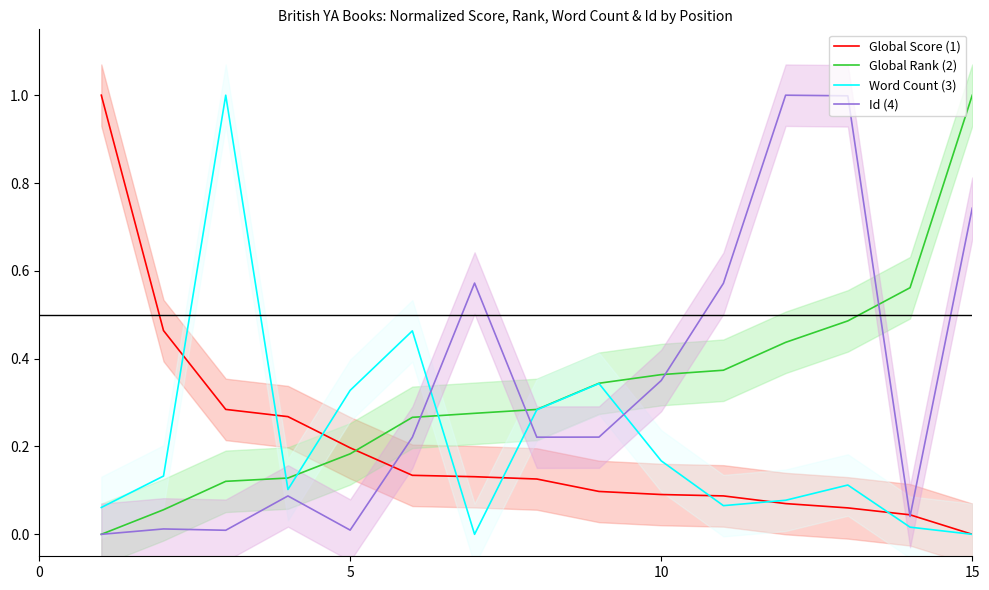

True or false: Global Rank (2) and Global Score (1) intersect in this chart.

True